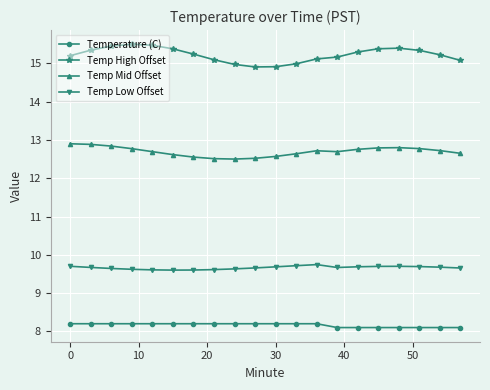

Rank the series by their average value, from highest to lowest.

Temp High Offset, Temp Mid Offset, Temp Low Offset, Temperature (C)